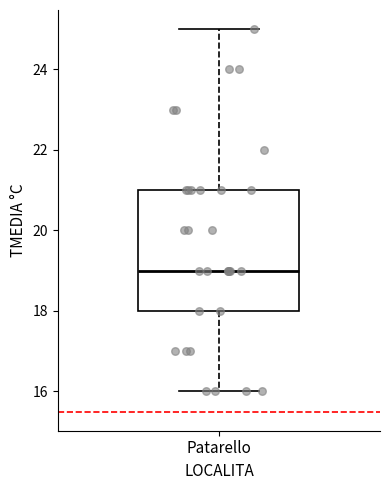

Where is the lower edge of the box for Patarello on the y-axis? The values are not printed on the chart, so give them approximately, as read against the axis.

18